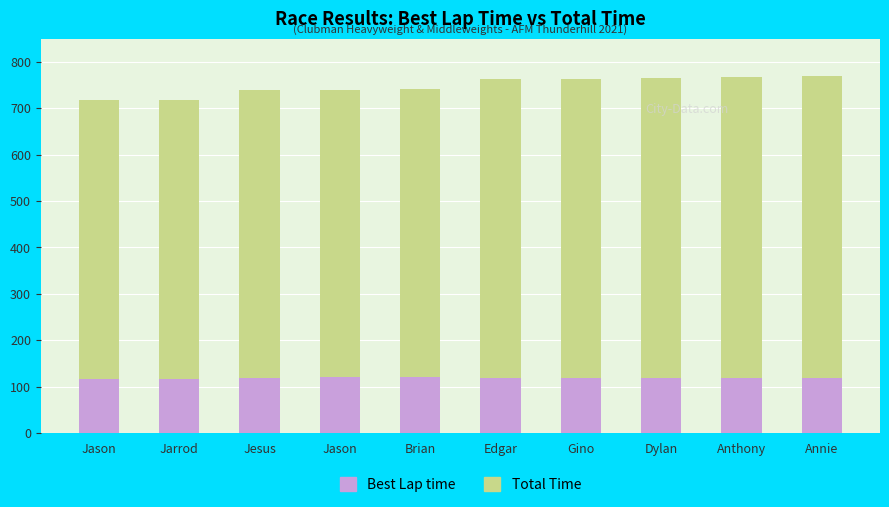

What is the greatest value displayed?

770.0